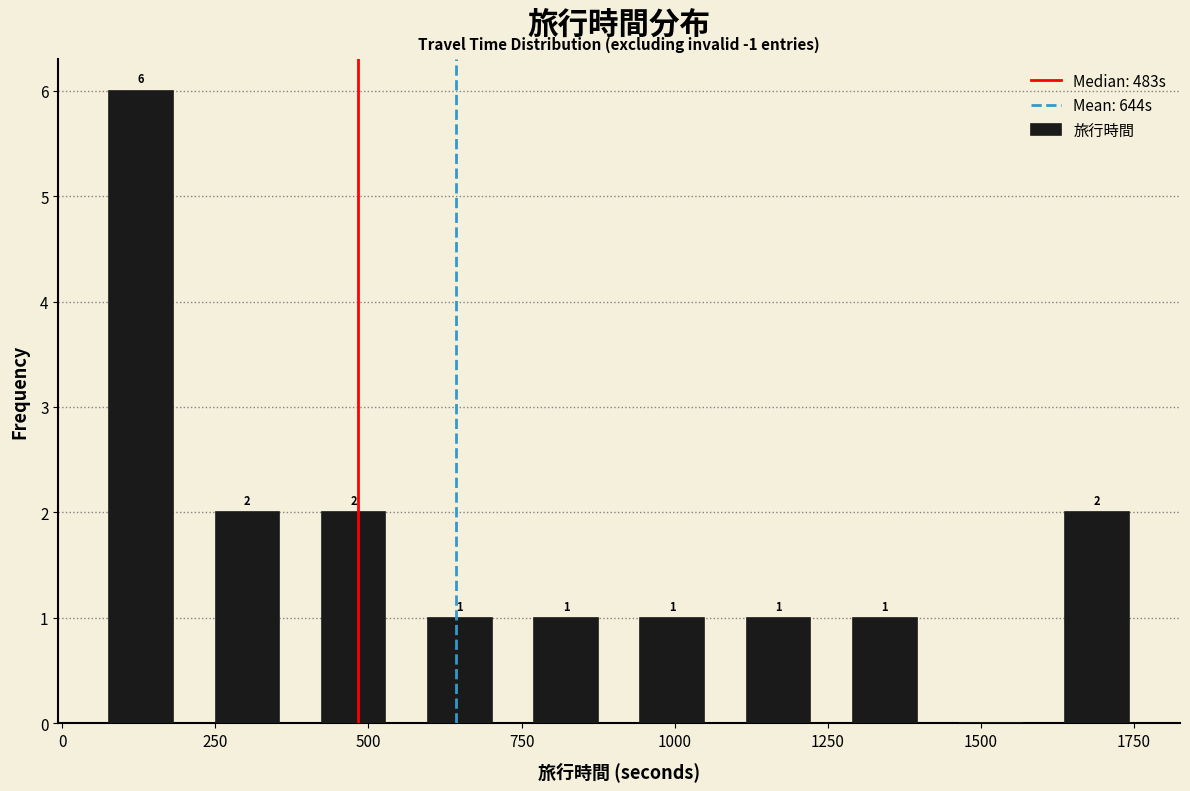

Read against the x-axis, roughly where is the centre of the tallest bar?

150